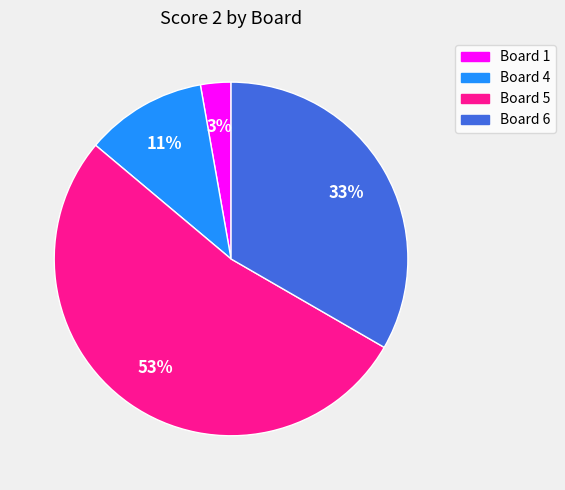

Is it true that Board 4 is 11% of the pie?

True